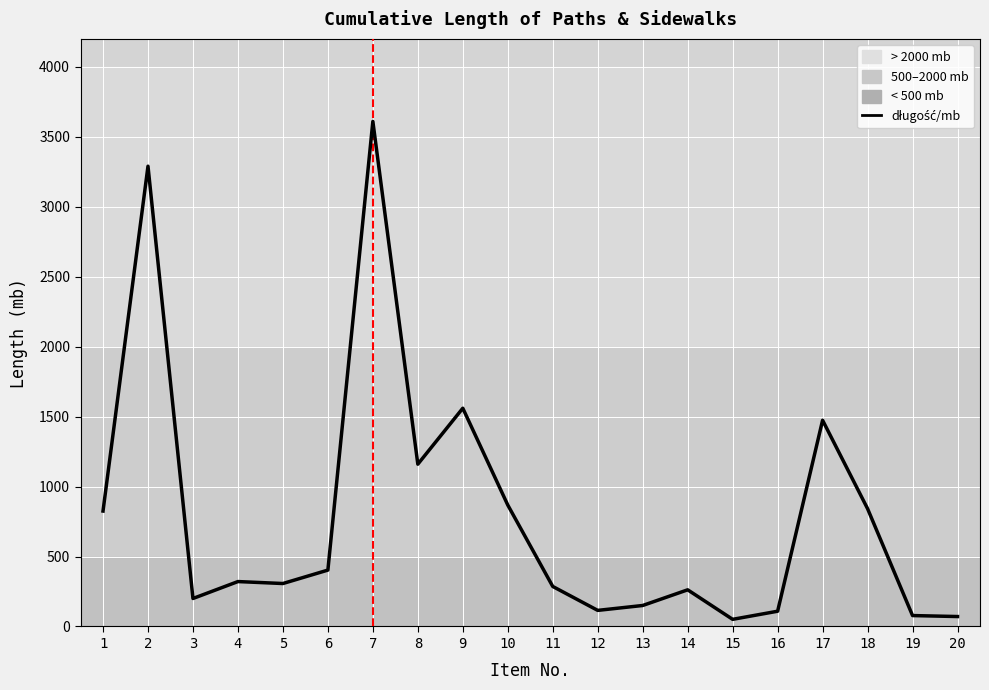

What is the change in value from 10 to 11?

-582